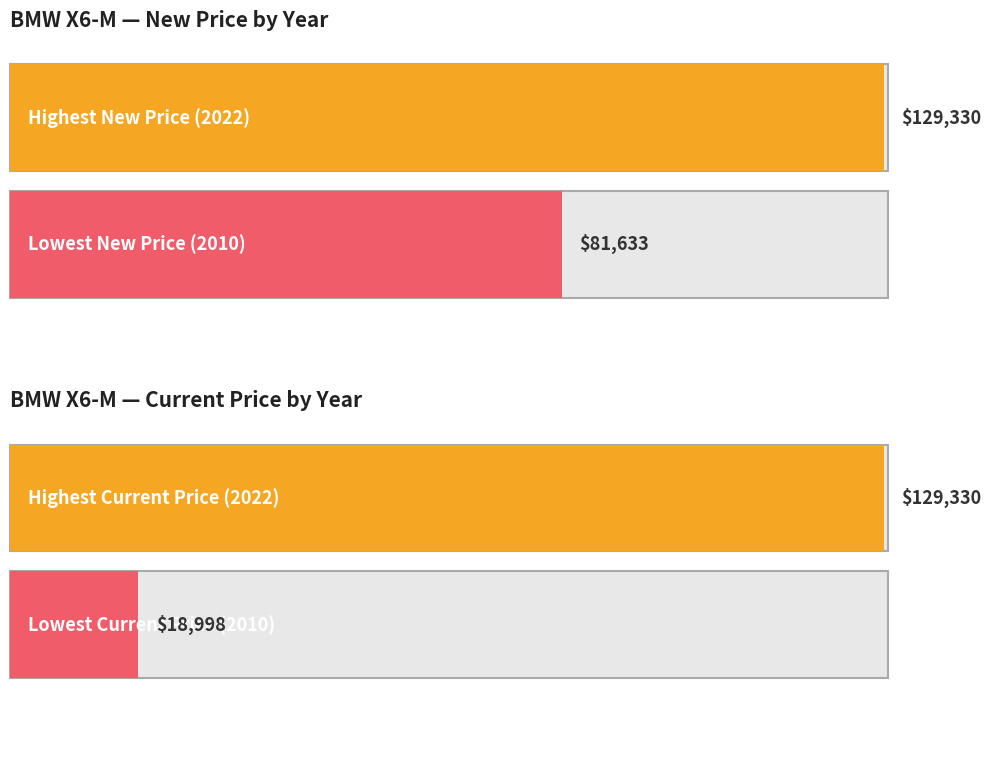

How many series are shown in this chart?

2